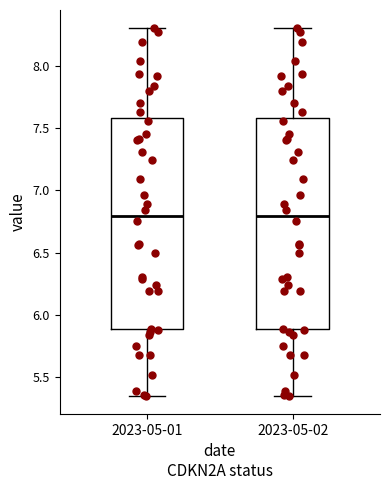

Reading left to right, transcribe this box plot: for each box, give where its median line is, the range the box spans, and where its two whiskers end, as read against the y-axis. The values are not printed on the chart, so give them approximately, as read against the axis.

2023-05-01: median 6.80, box 5.90 to 7.60, whiskers 5.35 to 8.30
2023-05-02: median 6.80, box 5.90 to 7.60, whiskers 5.35 to 8.30